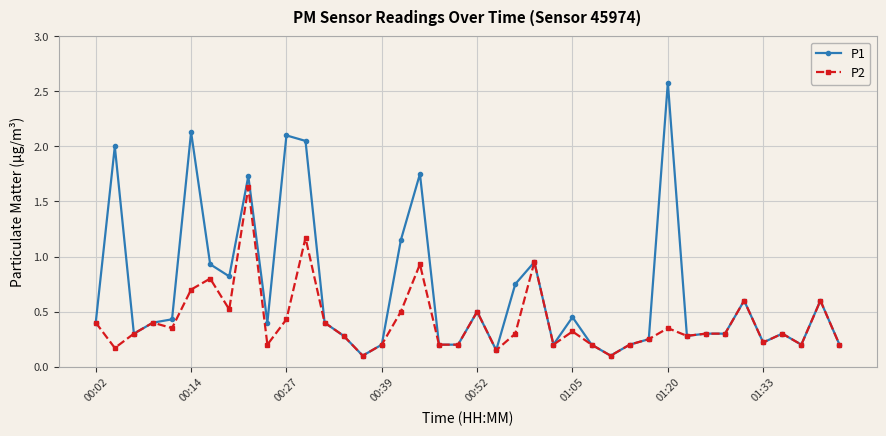

Which series has the widest spread of values?

P1